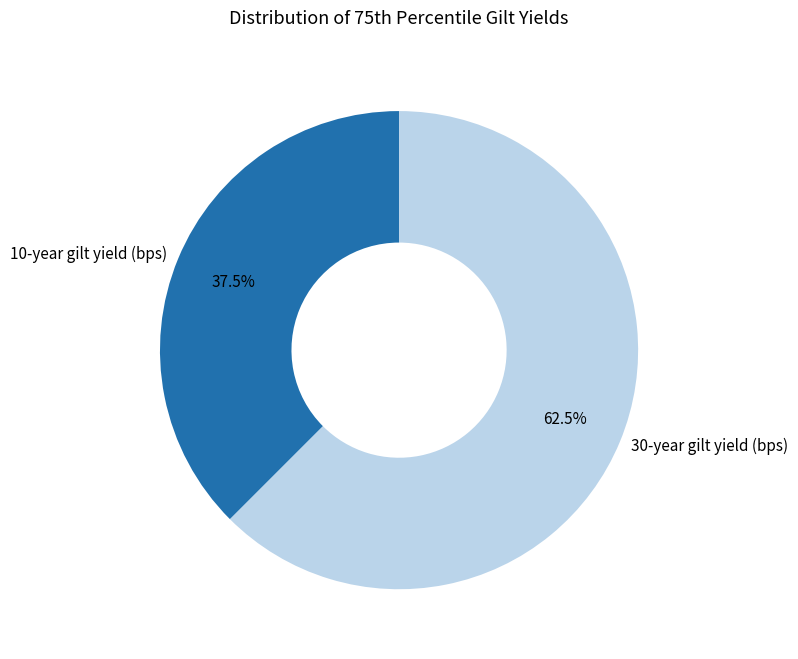

True or false: 30-year gilt yield (bps) accounts for 76% of the total.

False